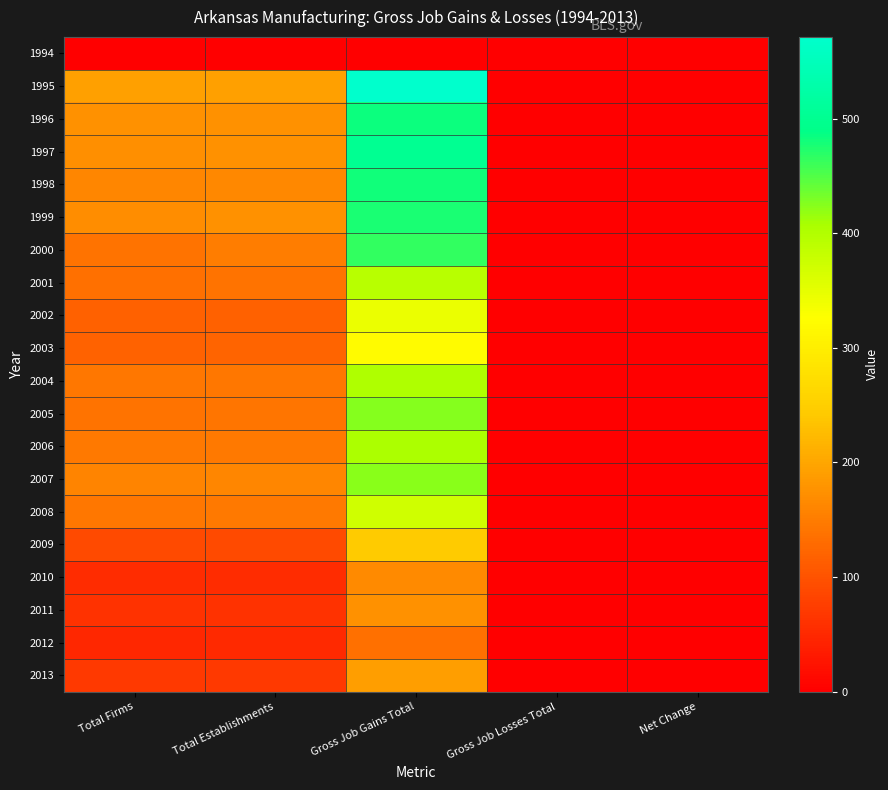

Reading left to right, transcribe all the data shown in this chart.

1994: Total Firms=0	Total Establishments=0	Gross Job Gains Total=0	Gross Job Losses Total=0	Net Change=0
1995: Total Firms=192	Total Establishments=194	Gross Job Gains Total=571	Gross Job Losses Total=0	Net Change=0
1996: Total Firms=175	Total Establishments=175	Gross Job Gains Total=482	Gross Job Losses Total=0	Net Change=0
1997: Total Firms=173	Total Establishments=175	Gross Job Gains Total=500	Gross Job Losses Total=0	Net Change=0
1998: Total Firms=162	Total Establishments=164	Gross Job Gains Total=480	Gross Job Losses Total=0	Net Change=0
1999: Total Firms=170	Total Establishments=174	Gross Job Gains Total=476	Gross Job Losses Total=0	Net Change=0
2000: Total Firms=140	Total Establishments=150	Gross Job Gains Total=464	Gross Job Losses Total=0	Net Change=0
2001: Total Firms=134	Total Establishments=140	Gross Job Gains Total=393	Gross Job Losses Total=0	Net Change=0
2002: Total Firms=116	Total Establishments=116	Gross Job Gains Total=345	Gross Job Losses Total=0	Net Change=0
2003: Total Firms=119	Total Establishments=122	Gross Job Gains Total=319	Gross Job Losses Total=0	Net Change=0
2004: Total Firms=144	Total Establishments=144	Gross Job Gains Total=402	Gross Job Losses Total=0	Net Change=0
2005: Total Firms=139	Total Establishments=142	Gross Job Gains Total=426	Gross Job Losses Total=0	Net Change=0
2006: Total Firms=145	Total Establishments=146	Gross Job Gains Total=405	Gross Job Losses Total=0	Net Change=0
2007: Total Firms=159	Total Establishments=161	Gross Job Gains Total=422	Gross Job Losses Total=0	Net Change=0
2008: Total Firms=143	Total Establishments=147	Gross Job Gains Total=372	Gross Job Losses Total=0	Net Change=0
2009: Total Firms=90	Total Establishments=90	Gross Job Gains Total=245	Gross Job Losses Total=0	Net Change=0
2010: Total Firms=55	Total Establishments=55	Gross Job Gains Total=166	Gross Job Losses Total=0	Net Change=0
2011: Total Firms=61	Total Establishments=62	Gross Job Gains Total=174	Gross Job Losses Total=0	Net Change=0
2012: Total Firms=49	Total Establishments=50	Gross Job Gains Total=134	Gross Job Losses Total=0	Net Change=0
2013: Total Firms=70	Total Establishments=71	Gross Job Gains Total=190	Gross Job Losses Total=0	Net Change=0